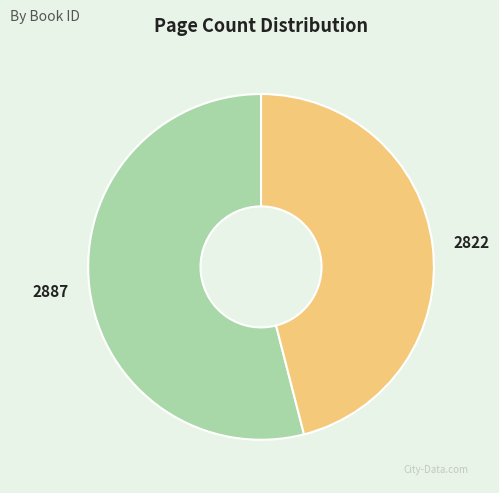

True or false: 2887 accounts for 62% of the total.

False